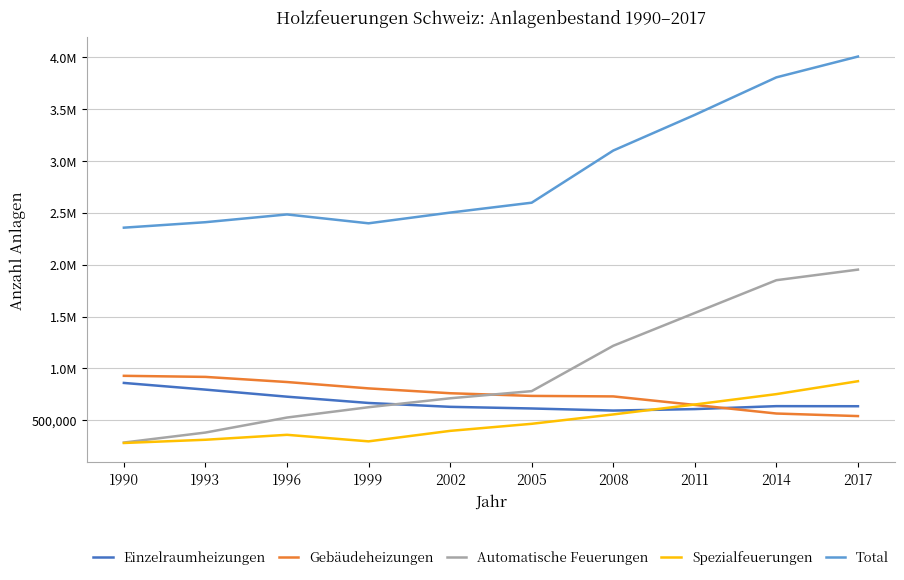

Is this an area chart (filled region under the line)?

No